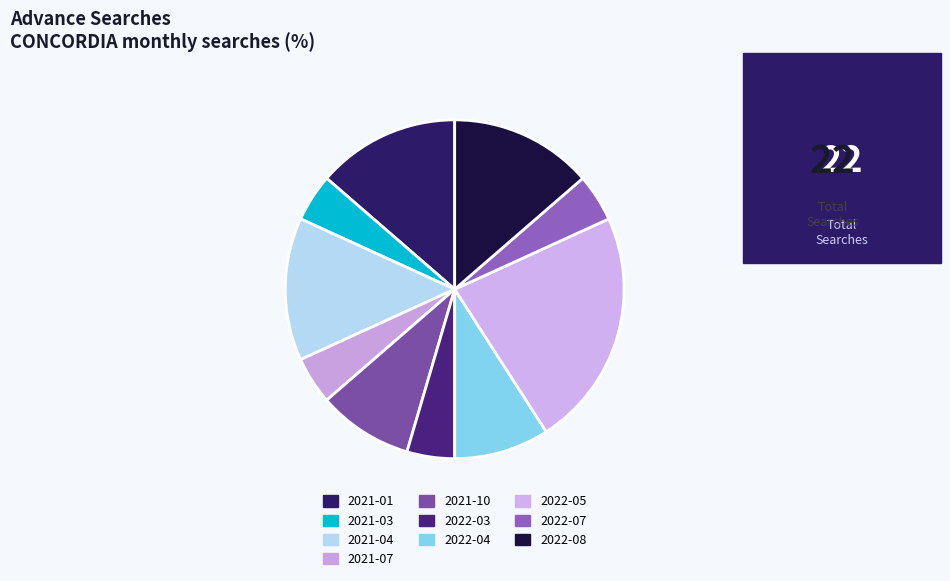

Which slice is the largest?

2022-05